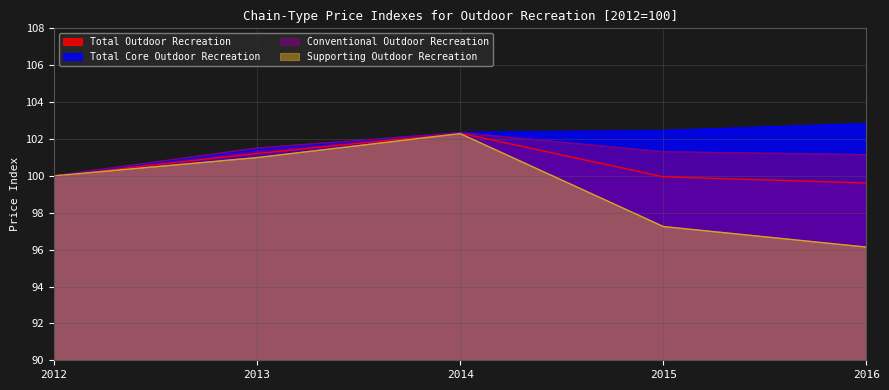

What is the difference between the highest and lowest values at 2013?

0.5